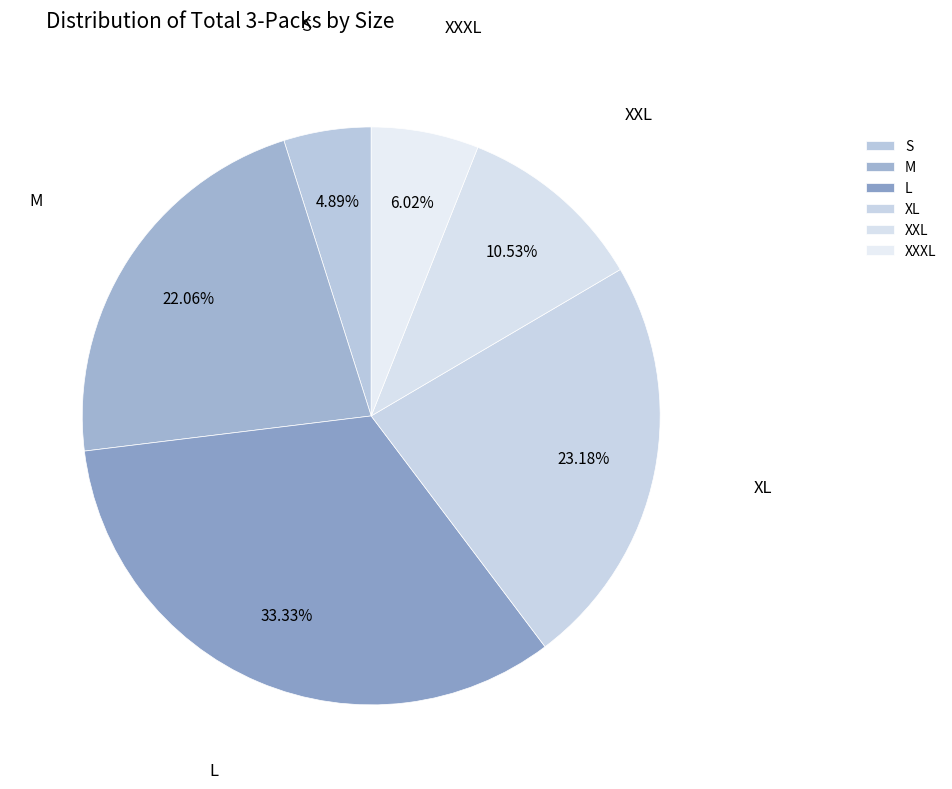

Count the number of slices in the pie.

6